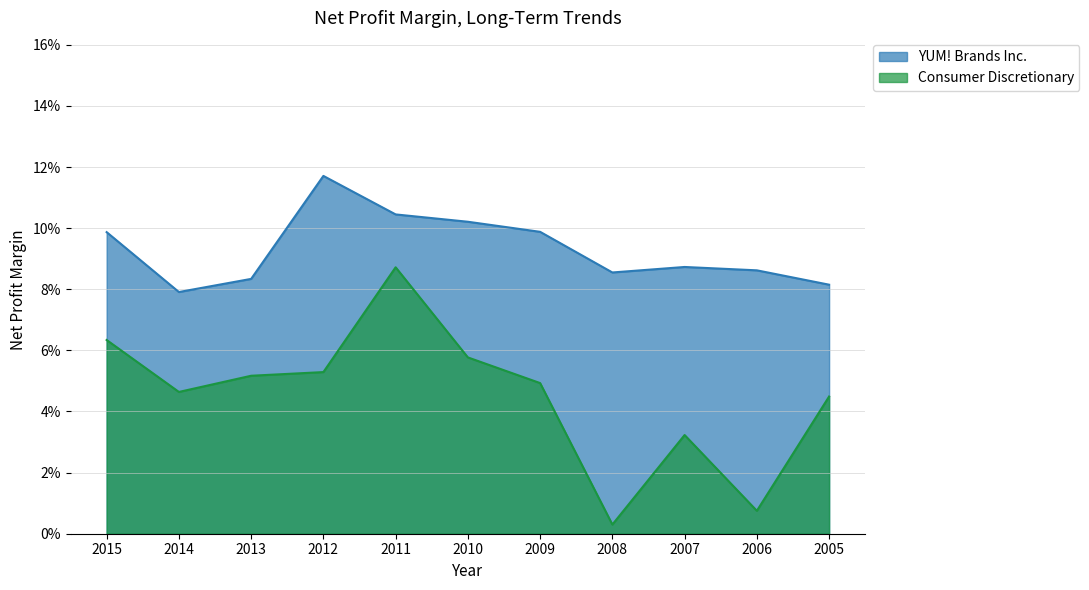

Reading right to left, transcribe all the data shown in this chart.

YUM! Brands Inc.: 2005=0.1	2006=0.1	2007=0.1	2008=0.1	2009=0.1	2010=0.1	2011=0.1	2012=0.1	2013=0.1	2014=0.1	2015=0.1
Consumer Discretionary: 2005=0.0	2006=0.0	2007=0.0	2008=0.0	2009=0.0	2010=0.1	2011=0.1	2012=0.1	2013=0.1	2014=0.0	2015=0.1